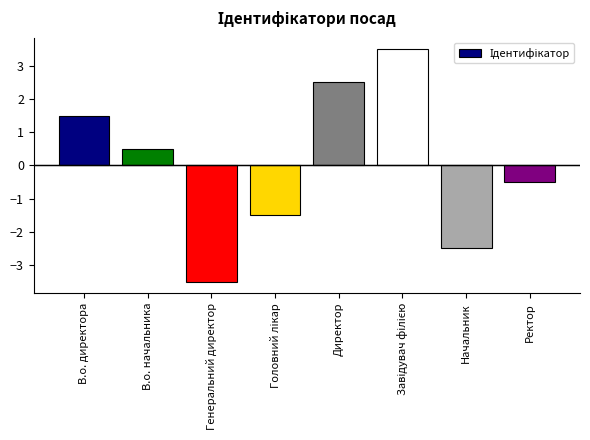

What is the smallest value displayed?

-3.5